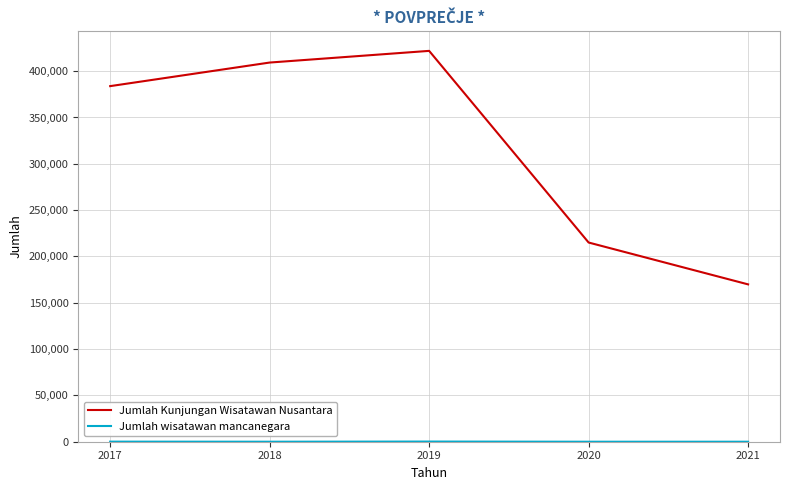

The value of Jumlah Kunjungan Wisatawan Nusantara at 2017 is 383868. True or false?

True